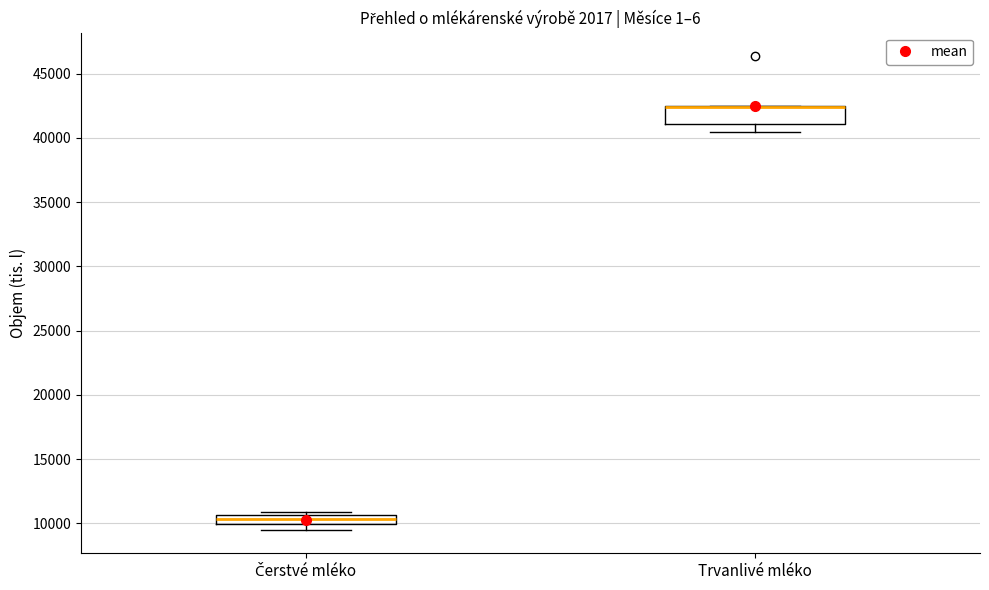

Where is the lower edge of the box for Čerstvé mléko on the y-axis? The values are not printed on the chart, so give them approximately, as read against the axis.

10000